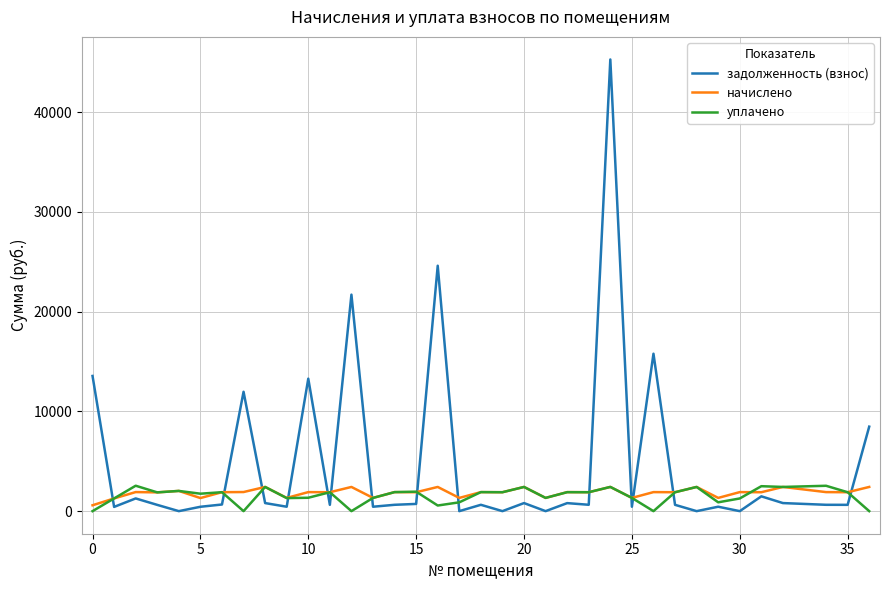

How many distinct data groups are displayed?

3